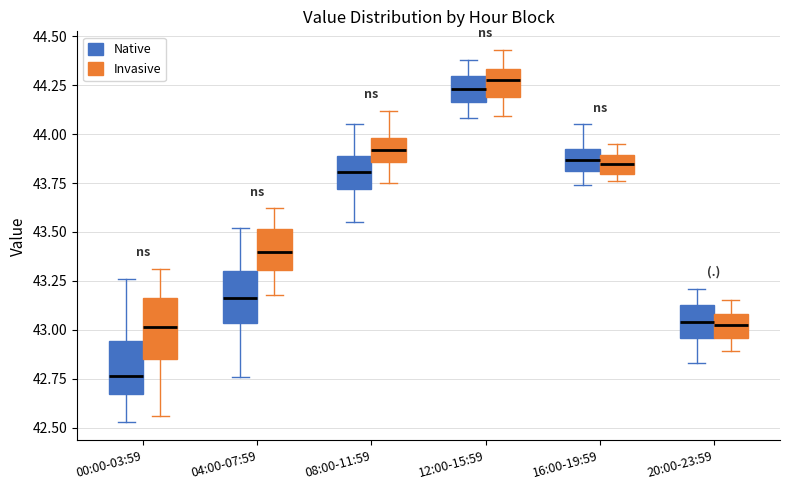

Reading left to right, transcribe this box plot: for each box, give where its median line is, the range the box spans, and where its two whiskers end, as read against the y-axis. The values are not printed on the chart, so give them approximately, as read against the axis.

00:00-03:59 (Native): median 42.75, box 42.65 to 42.95, whiskers 42.55 to 43.25
00:00-03:59 (Invasive): median 43.00, box 42.85 to 43.15, whiskers 42.55 to 43.30
04:00-07:59 (Native): median 43.15, box 43.05 to 43.30, whiskers 42.75 to 43.50
04:00-07:59 (Invasive): median 43.40, box 43.30 to 43.50, whiskers 43.20 to 43.60
08:00-11:59 (Native): median 43.80, box 43.70 to 43.90, whiskers 43.55 to 44.05
08:00-11:59 (Invasive): median 43.90, box 43.85 to 44.00, whiskers 43.75 to 44.10
12:00-15:59 (Native): median 44.25, box 44.15 to 44.30, whiskers 44.10 to 44.40
12:00-15:59 (Invasive): median 44.30, box 44.20 to 44.35, whiskers 44.10 to 44.45
16:00-19:59 (Native): median 43.85, box 43.80 to 43.90, whiskers 43.75 to 44.05
16:00-19:59 (Invasive): median 43.85, box 43.80 to 43.90, whiskers 43.75 to 43.95
20:00-23:59 (Native): median 43.05, box 42.95 to 43.15, whiskers 42.85 to 43.20
20:00-23:59 (Invasive): median 43.05, box 42.95 to 43.10, whiskers 42.90 to 43.15